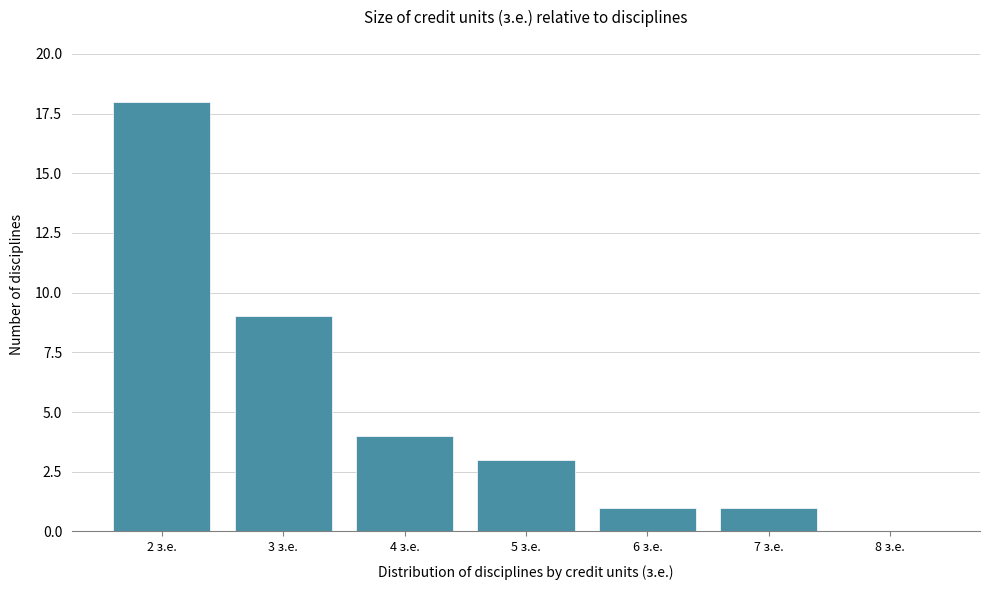

Reading left to right, list every bar in this chart as the range it spans on the x-axis followed by its height. The values are not printed on the chart, so give them approximately, as read against the axis.

1.5 to 2.5: 18
2.5 to 3.5: 9
3.5 to 4.5: 4
4.5 to 5.5: 3
5.5 to 6.5: 1
6.5 to 7.5: 1
7.5 to 8.5: 0